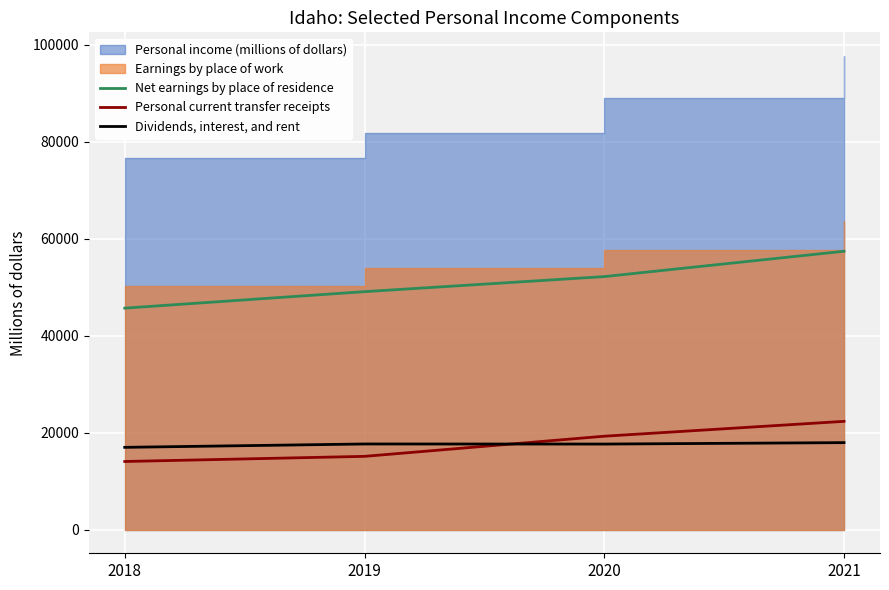

Is it true that Personal current transfer receipts equals 15104.6 at 2019?

True